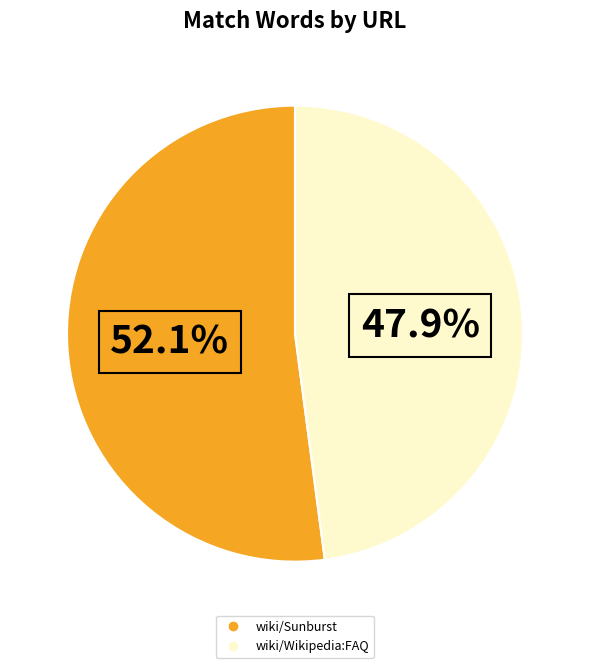

Which slice represents more than half of the pie?

wiki/Sunburst